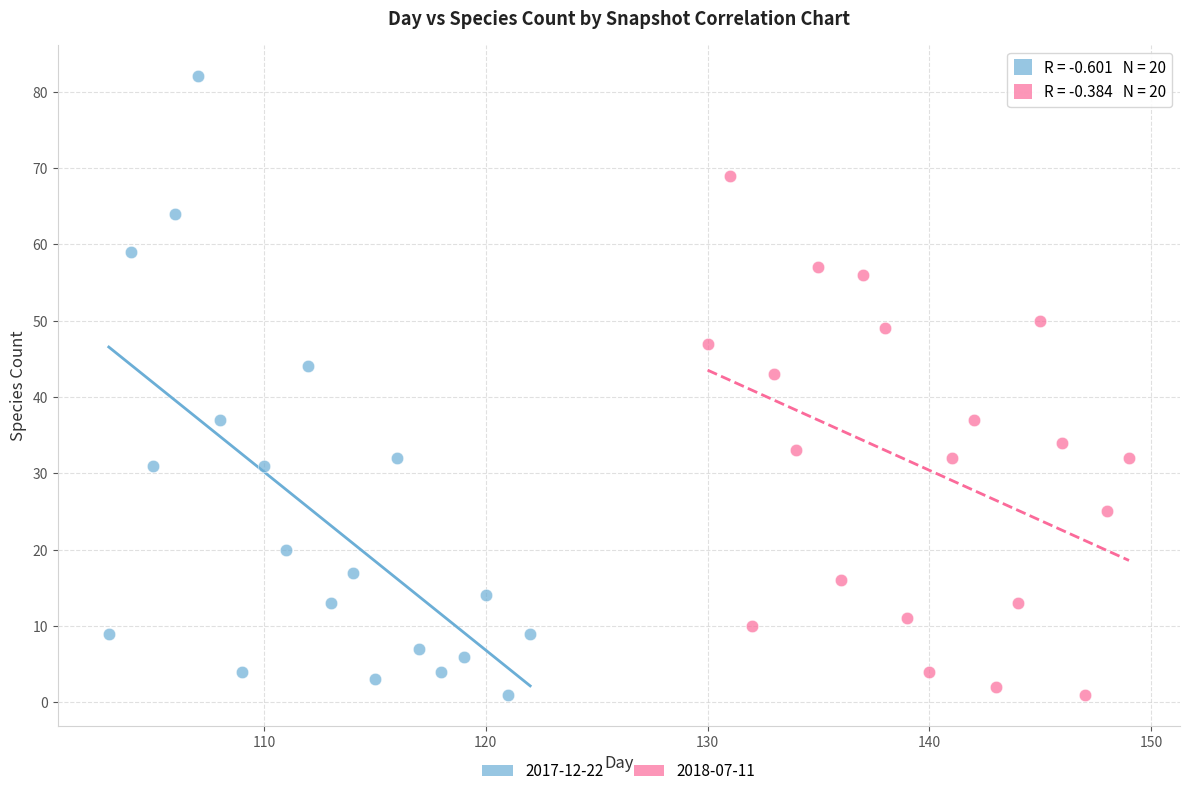

Which series contains the highest Y value?

2017-12-22